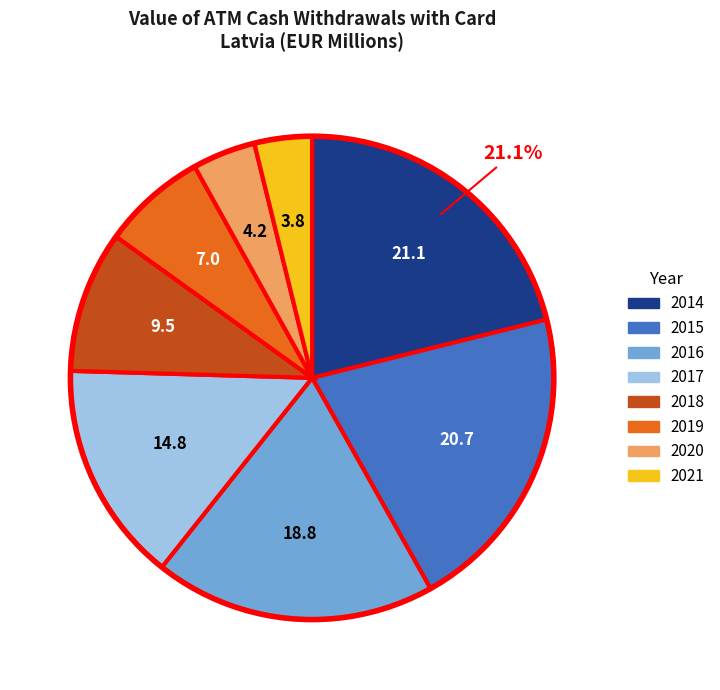

To the nearest percent, what is the difference between the largest and smallest slice percentages?

17%